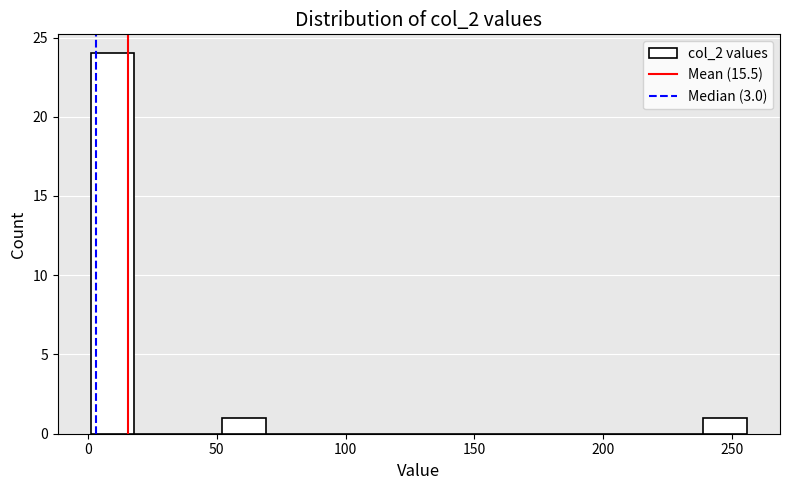

Around what value on the x-axis is the tallest bar? Give the approximate position of its centre, as read against the axis.

10